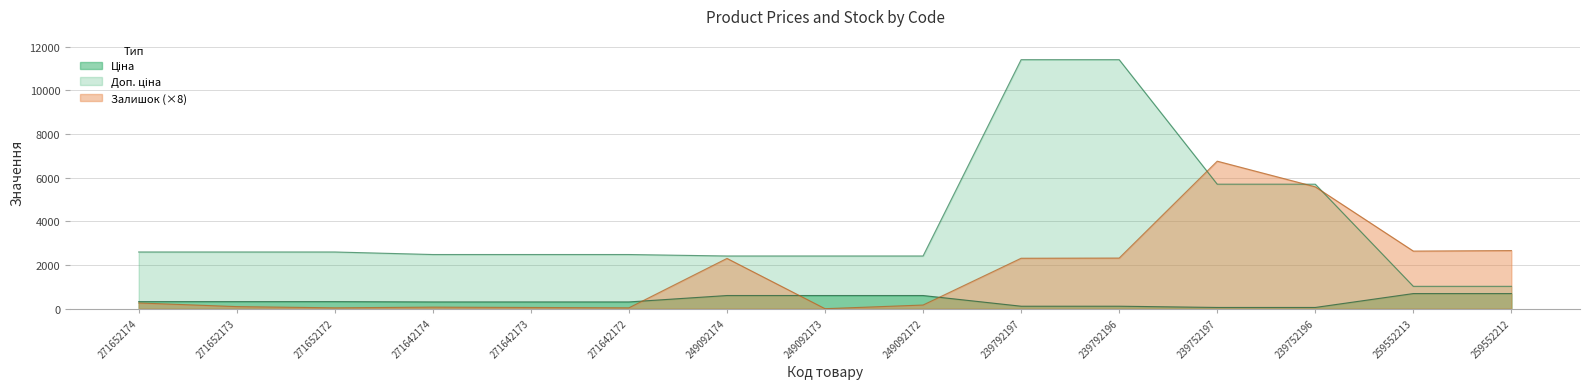

After their last crossing, which series has the higher values: Ціна or Залишок?

Залишок